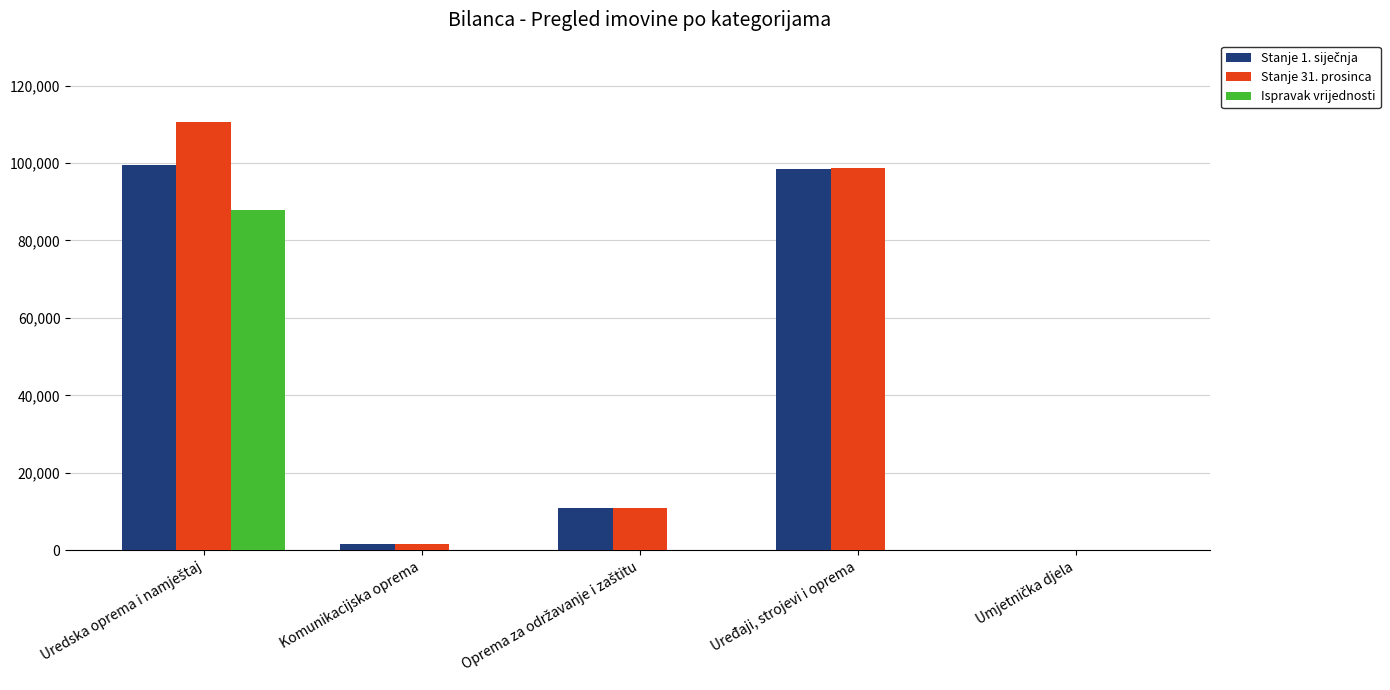

What is the highest value of the Stanje 31. prosinca series?

110651.2